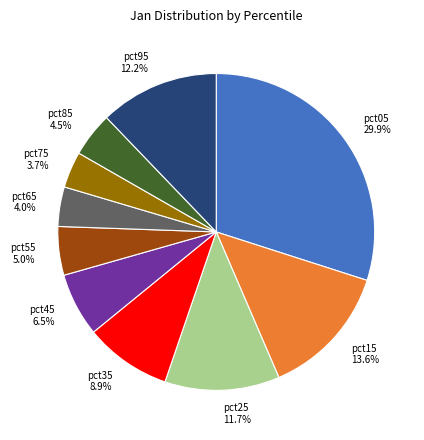

To the nearest percent, what portion does pct15 represent?

14%